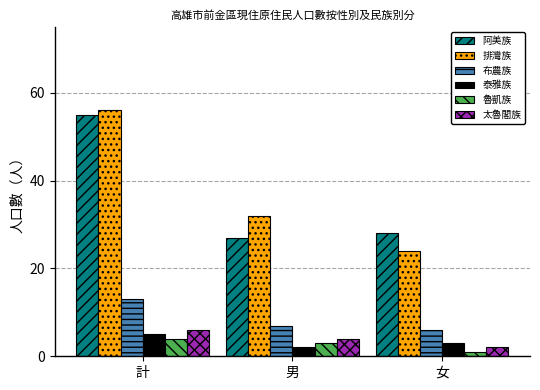

What is the total value across all series at 女?

64